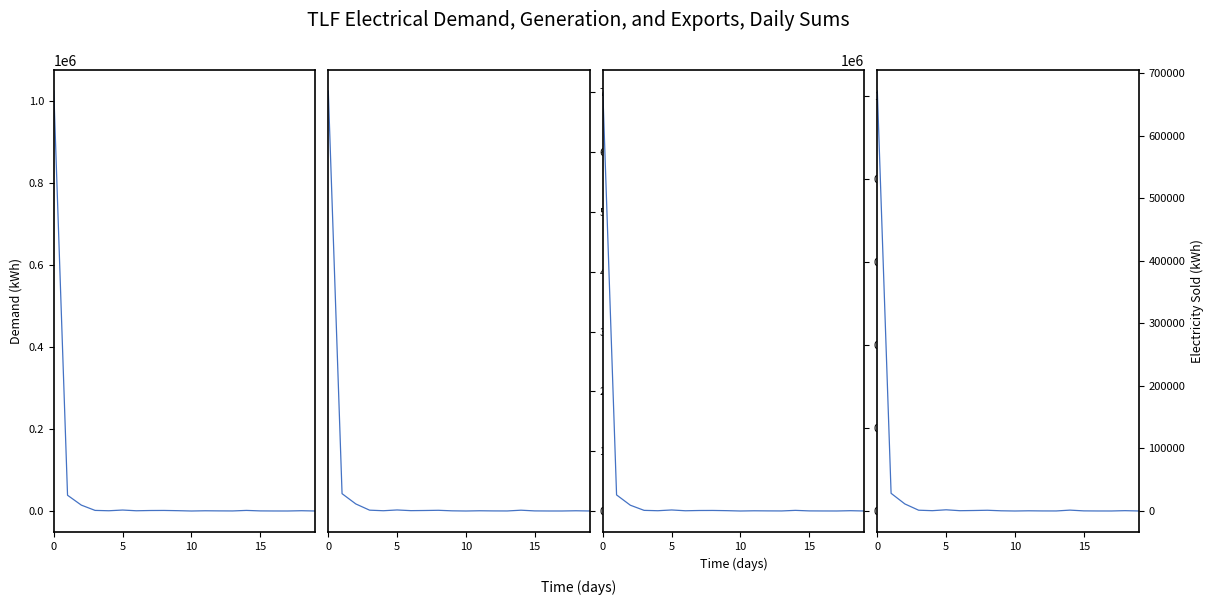

At which category does Total (col2) reach its first local valley?

20